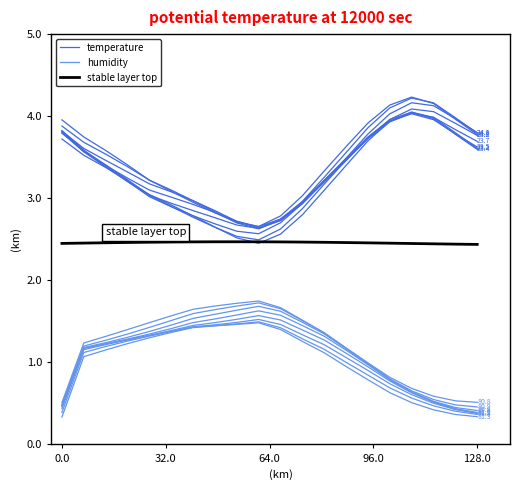

What is the value of the stable layer top point at the 6th from the left?

2.5